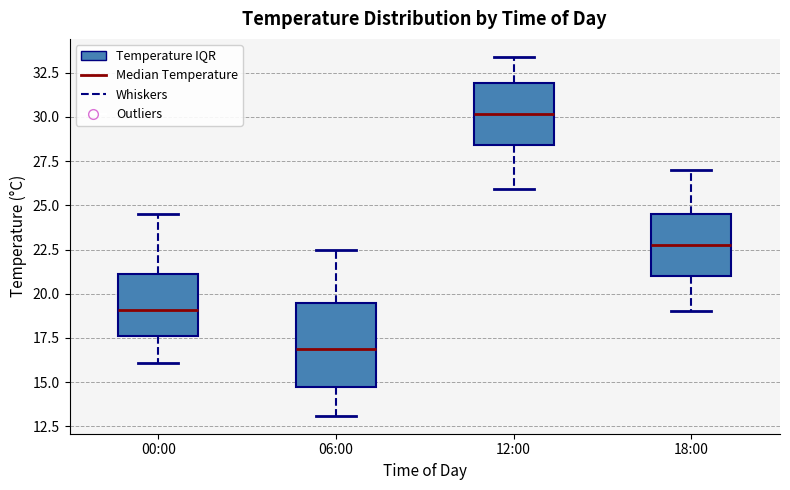

Reading left to right, read every box against the y-axis: the position of its median line, the range the box covers, and the ends of its whiskers. The values are not printed on the chart, so give them approximately, as read against the axis.

00:00: median 19.0, box 17.5 to 21.0, whiskers 16.0 to 24.5
06:00: median 17.0, box 14.5 to 19.5, whiskers 13.0 to 22.5
12:00: median 30.0, box 28.5 to 32.0, whiskers 26.0 to 33.5
18:00: median 23.0, box 21.0 to 24.5, whiskers 19.0 to 27.0